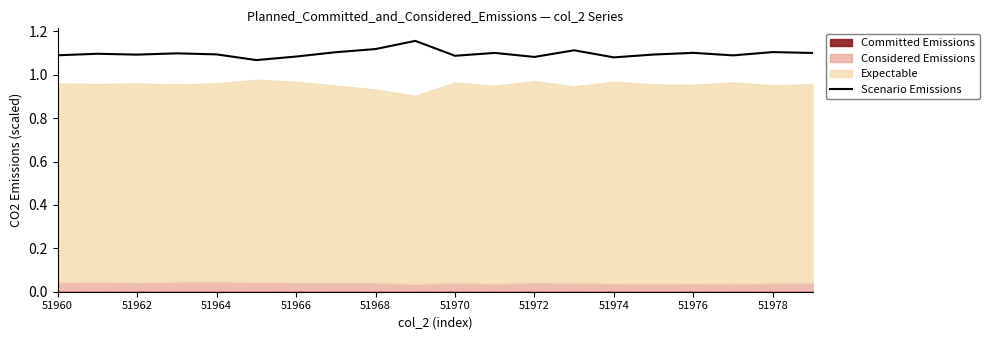

What is the sum of all values?

22.0